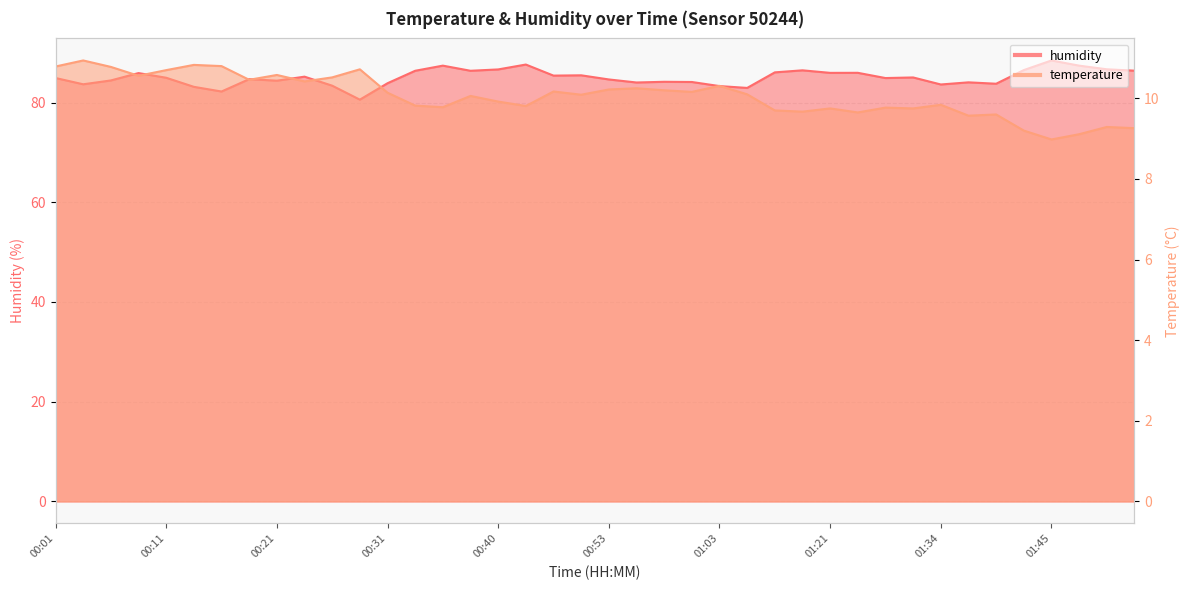

Rank the series by their maximum value, from lowest to highest.

temperature, humidity